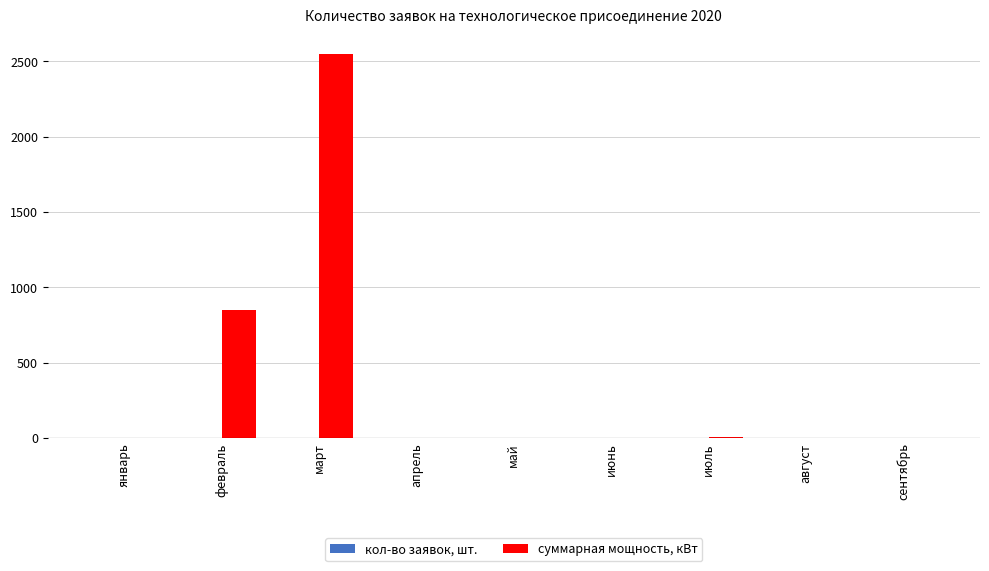

What is the sum of all суммарная мощность, кВт values?

3408